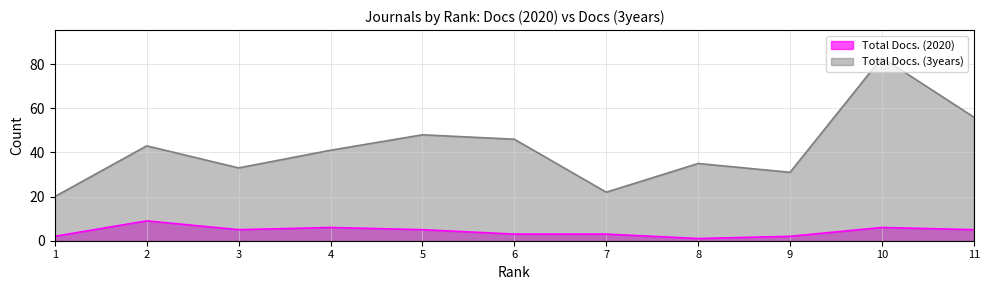

The Total Docs. (2020) series shows 2 at 9. True or false?

True